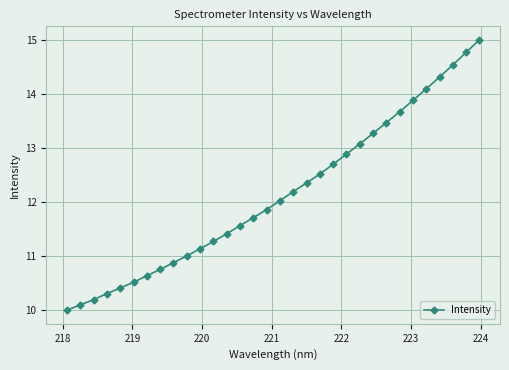

What is the difference between the second highest and second lowest values?

4.7